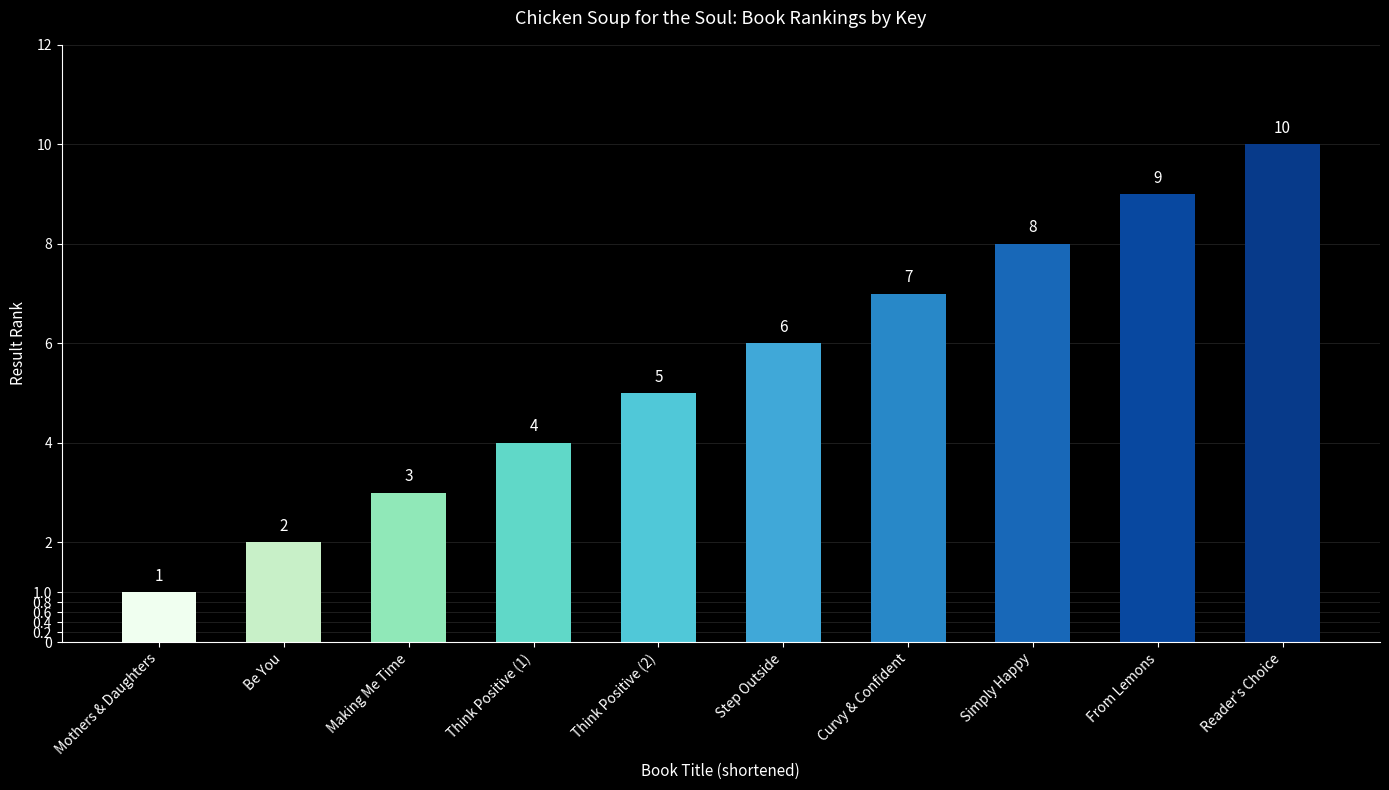

What is the ratio of the value at Making Me Time to the value at Think Positive (2)?

0.6